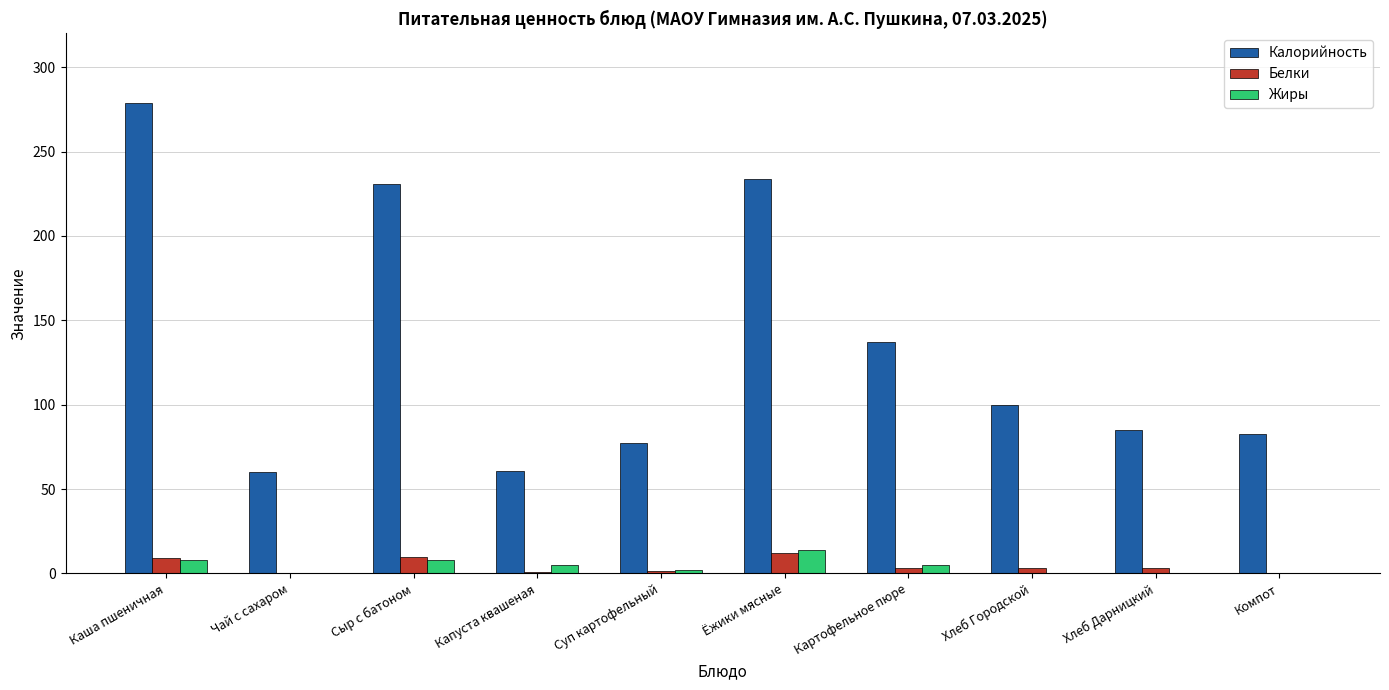

What is the average value of the Калорийность series?

134.7